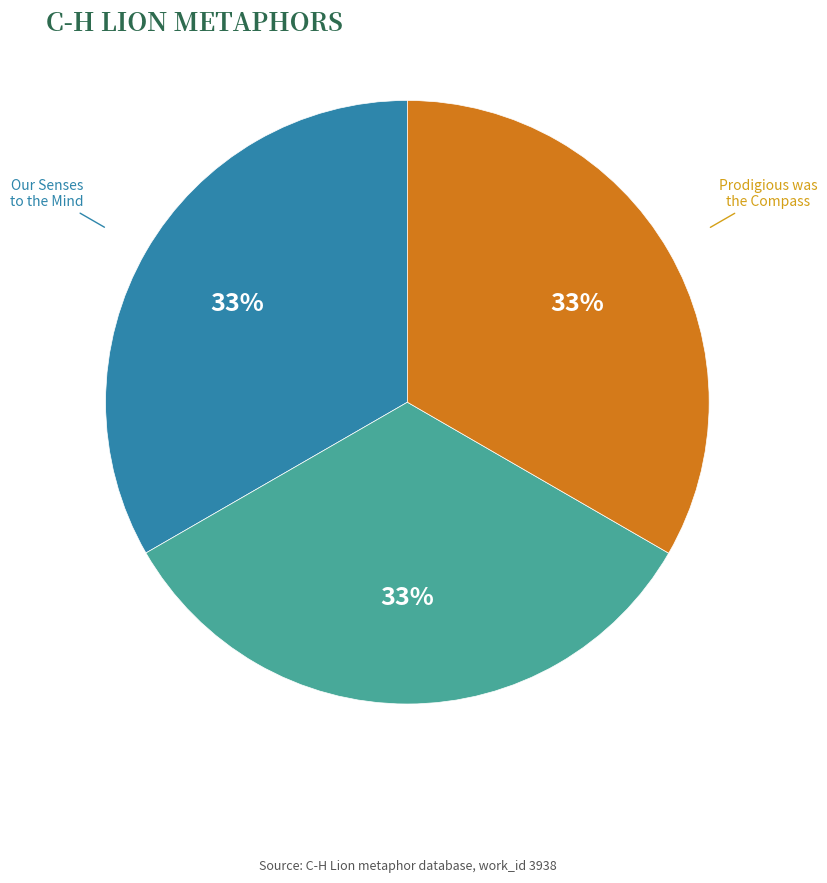

Does any single category account for the majority?

No